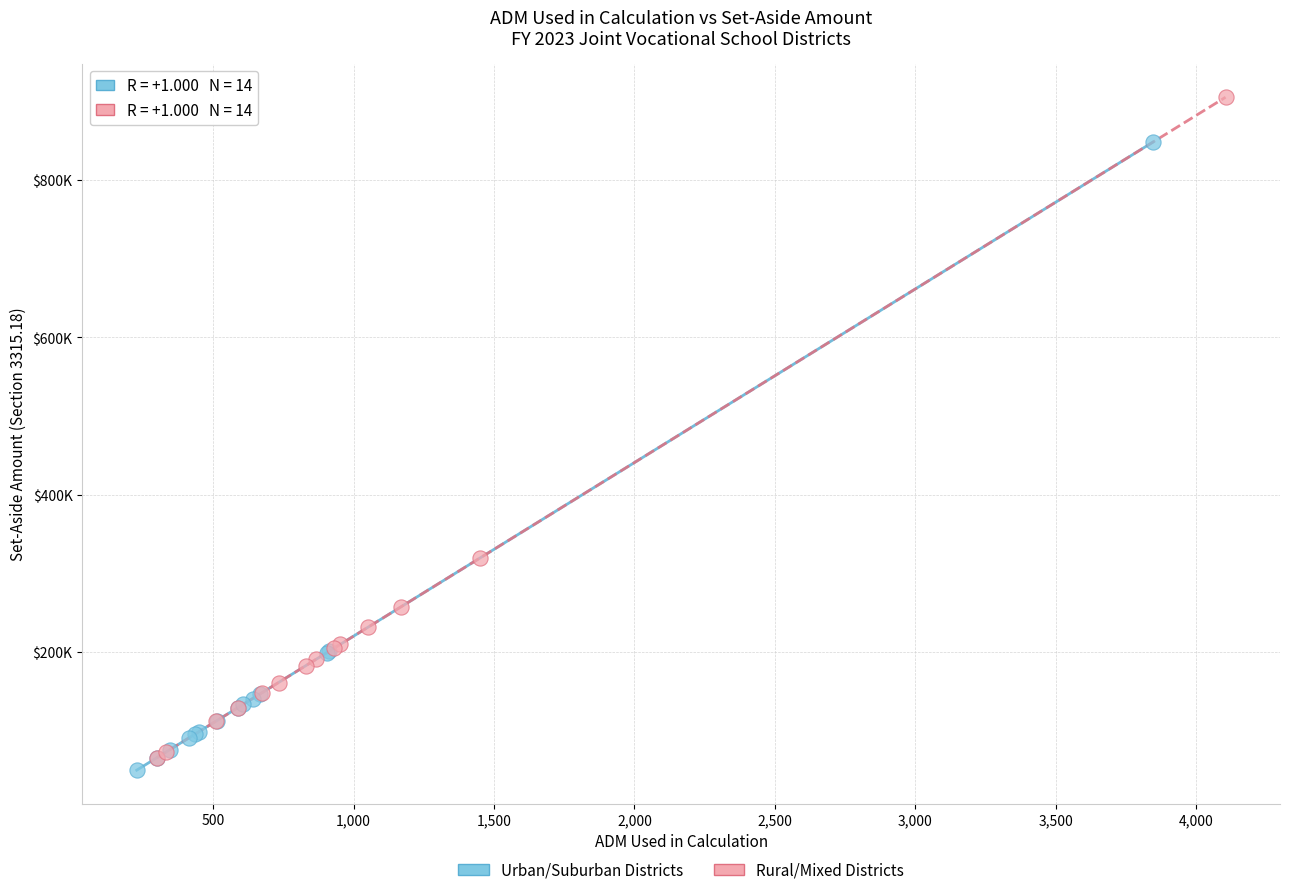

Which series reaches the minimum Y coordinate?

Urban/Suburban Districts